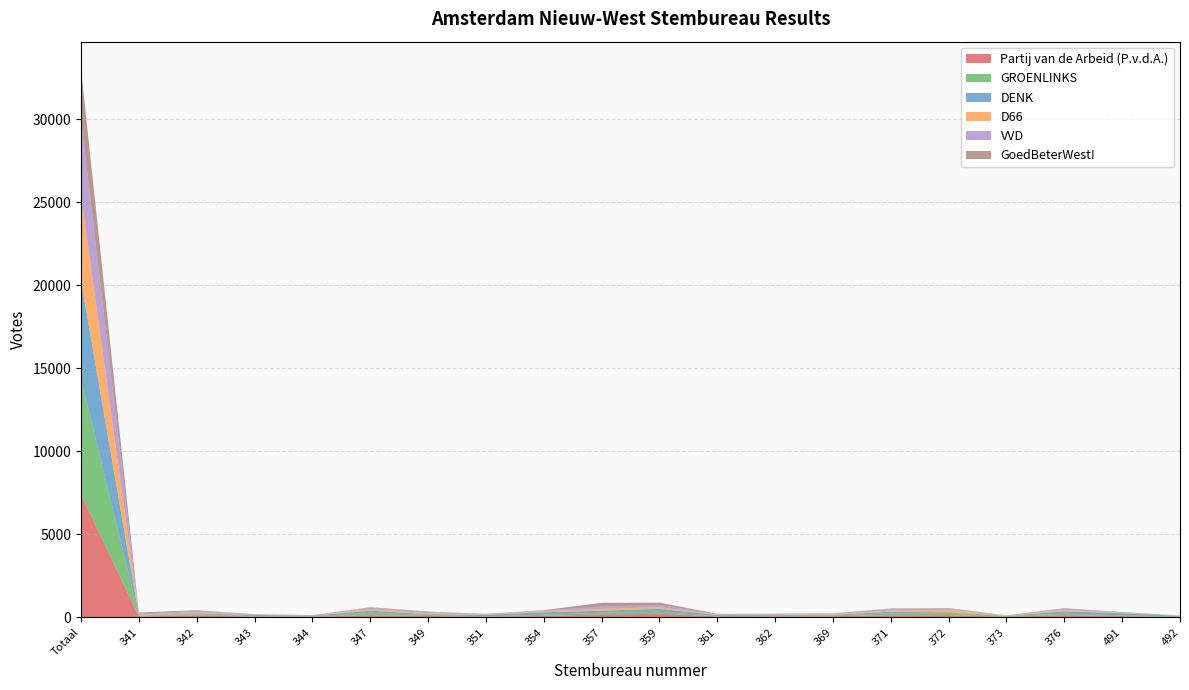

Reading left to right, list all the values displayed in this chart.

Partij van de Arbeid (P.v.d.A.): Totaal=7391	341=42	342=109	343=38	344=24	347=122	349=70	351=30	354=78	357=159	359=207	361=44	362=47	369=52	371=115	372=123	373=22	376=124	491=63	492=12
GROENLINKS: Totaal=6956	341=45	342=68	343=20	344=21	347=138	349=67	351=20	354=61	357=111	359=114	361=31	362=34	369=51	371=118	372=149	373=50	376=77	491=47	492=26
DENK: Totaal=5928	341=13	342=50	343=72	344=44	347=132	349=42	351=88	354=154	357=117	359=182	361=56	362=49	369=40	371=95	372=24	373=7	376=150	491=127	492=37
D66: Totaal=5154	341=49	342=69	343=13	344=14	347=105	349=53	351=26	354=67	357=108	359=99	361=18	362=25	369=52	371=70	372=147	373=15	376=82	491=29	492=14
VVD: Totaal=4615	341=70	342=85	343=18	344=7	347=64	349=71	351=22	354=38	357=149	359=127	361=30	362=26	369=23	371=81	372=81	373=10	376=71	491=23	492=6
GoedBeterWest!: Totaal=2975	341=60	342=36	343=14	344=11	347=36	349=35	351=11	354=23	357=217	359=146	361=20	362=25	369=13	371=40	372=23	373=4	376=34	491=21	492=2